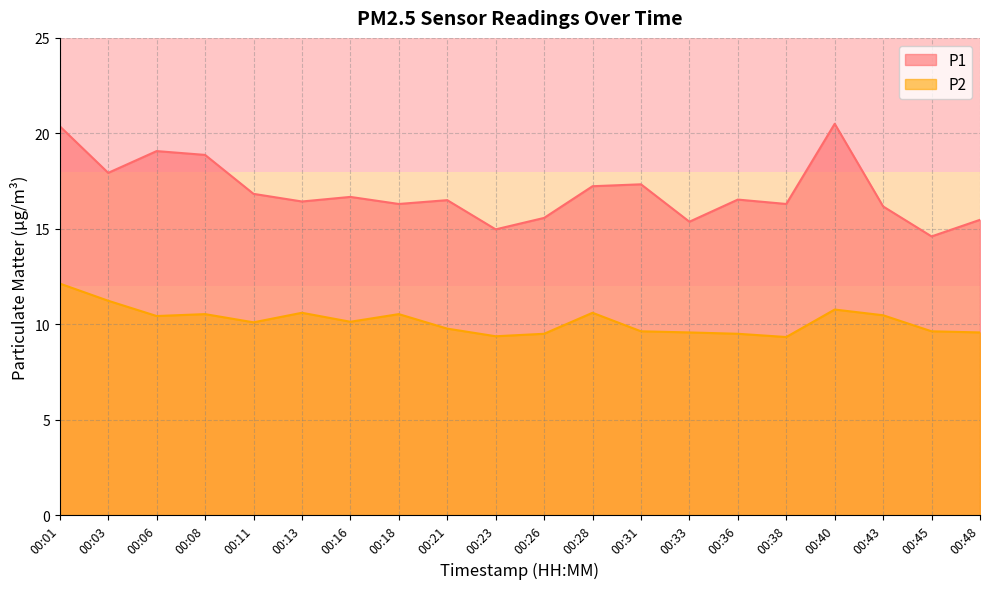

At which category is the sum across all series the highest?

00:01